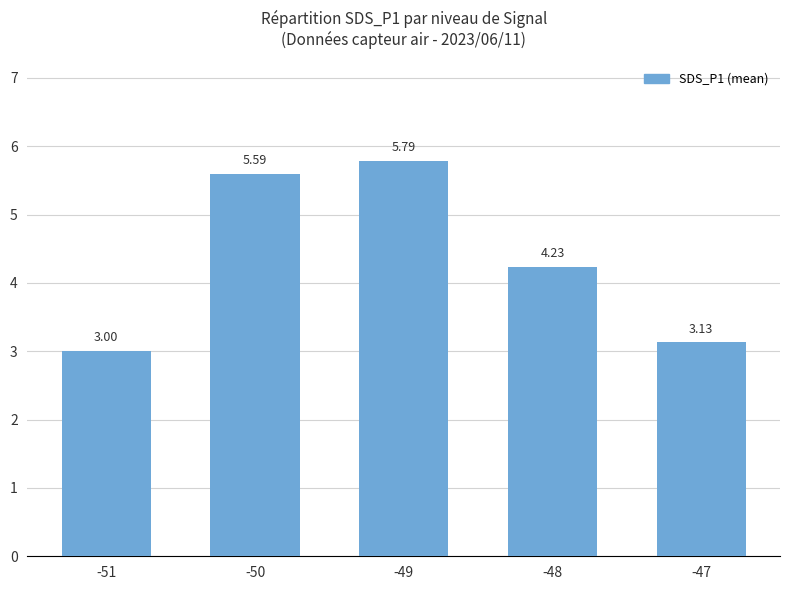

What is the difference between the maximum and minimum values?

2.8